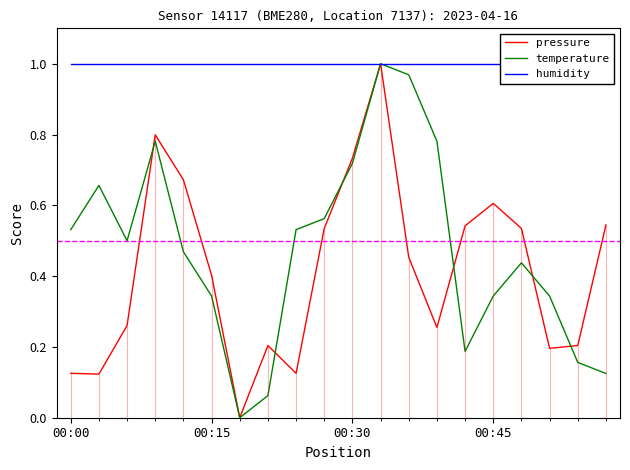

Which series has the largest range (max minus min)?

pressure